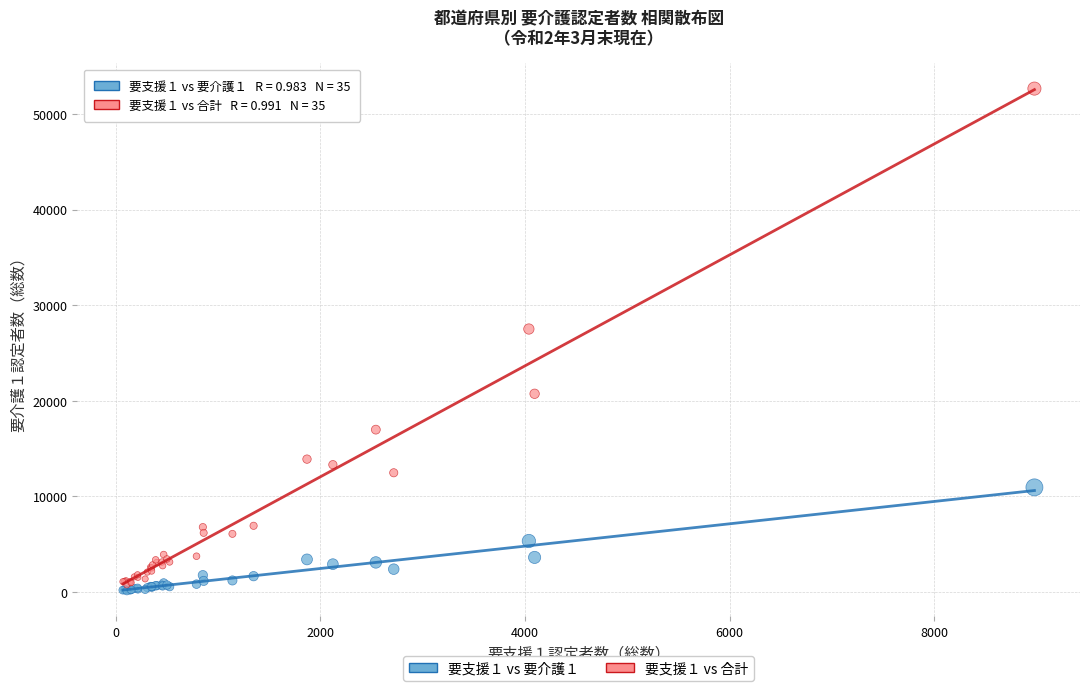

Which series has the widest spread of Y values?

要支援１ vs 合計